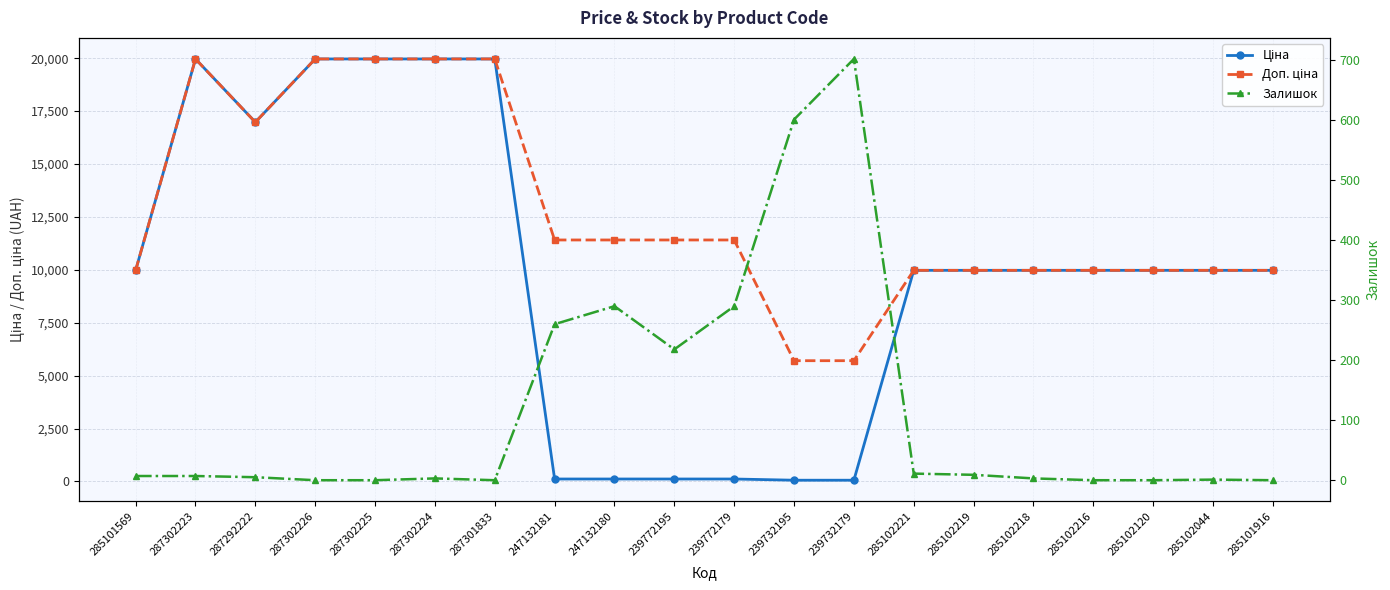

Is this an area chart (filled region under the line)?

No